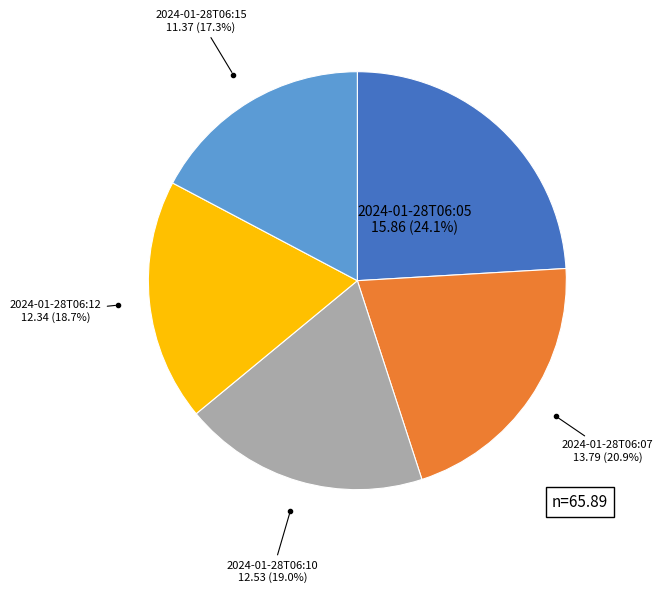

What is the smallest slice in the pie chart?

2024-01-28T06:15